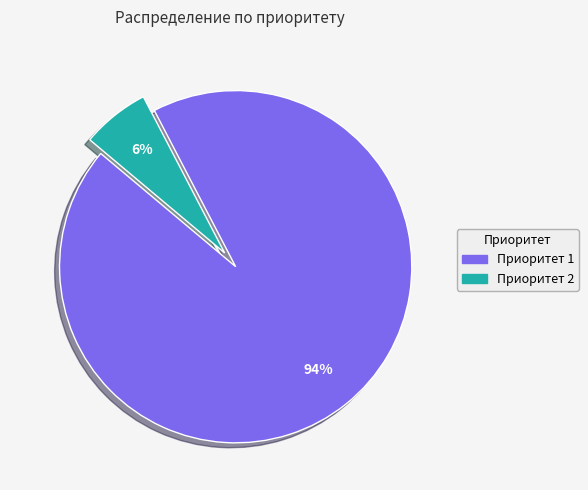

The Приоритет 2 slice represents 18% of the pie. True or false?

False